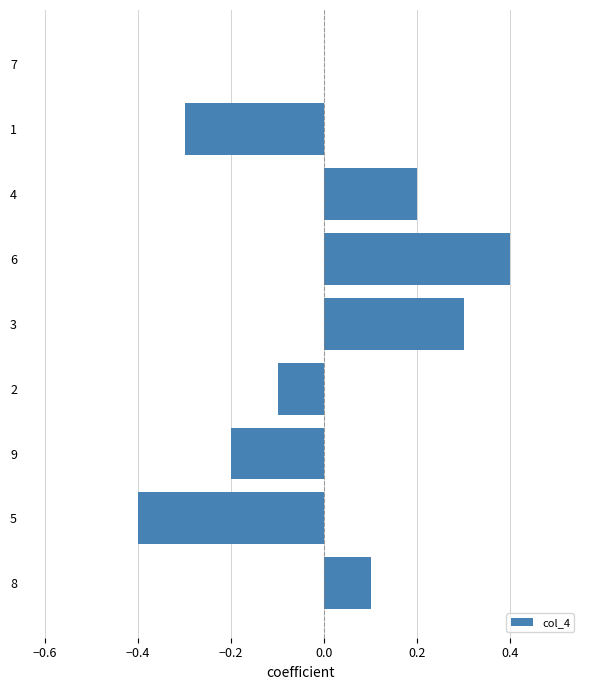

The value at 7 is 0.0. True or false?

True